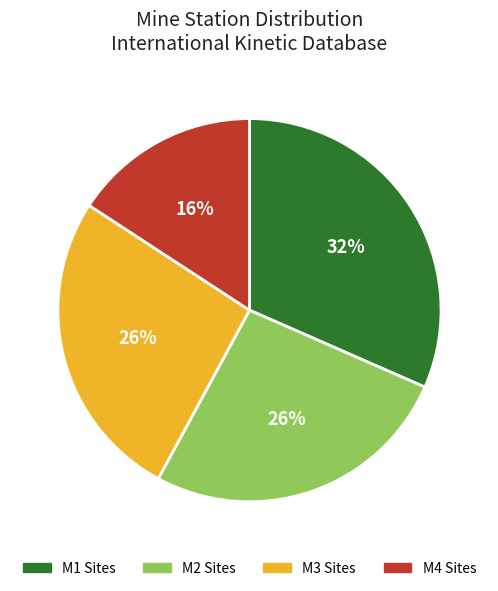

Is it true that M1 Sites is 18% of the pie?

False